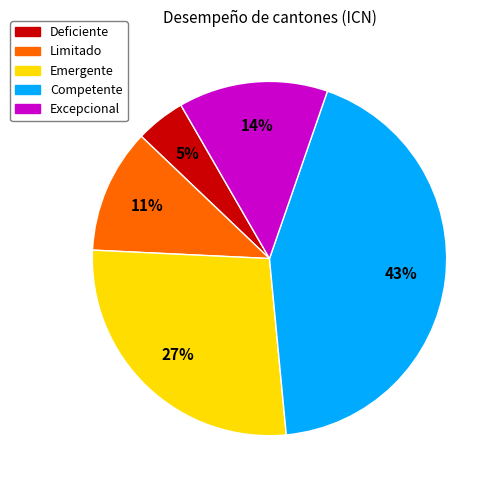

Between Excepcional and Deficiente, which is larger?

Excepcional